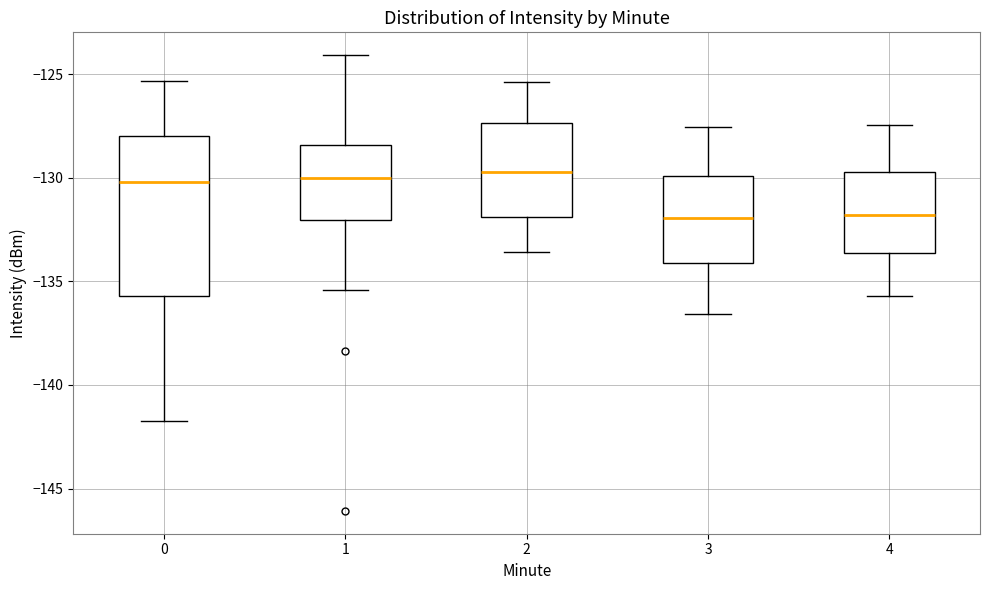

Reading left to right, transcribe this box plot: for each box, give where its median line is, the range the box spans, and where its two whiskers end, as read against the y-axis. The values are not printed on the chart, so give them approximately, as read against the axis.

0: median -130.0, box -135.5 to -128.0, whiskers -141.5 to -125.5
1: median -130.0, box -132.0 to -128.5, whiskers -135.5 to -124.0
2: median -129.5, box -132.0 to -127.5, whiskers -133.5 to -125.5
3: median -132.0, box -134.0 to -130.0, whiskers -136.5 to -127.5
4: median -132.0, box -133.5 to -129.5, whiskers -135.5 to -127.5